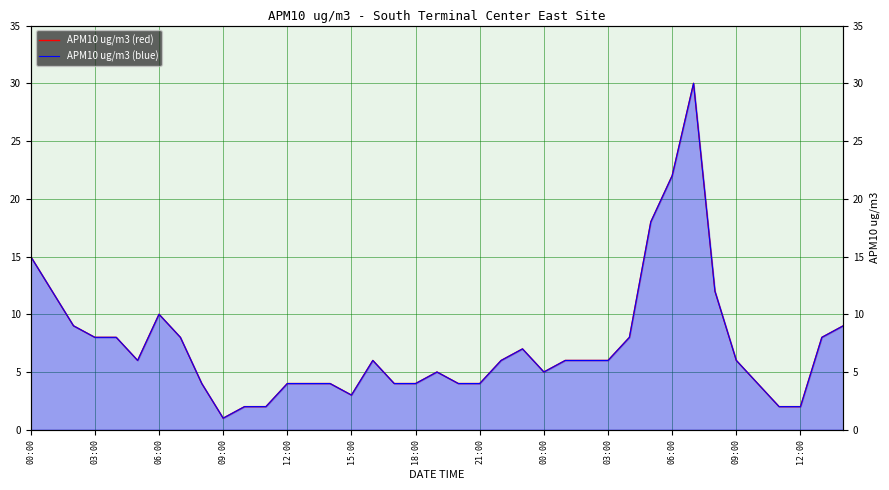

Is the value of APM10 ug/m3 (red) at 21:00 greater than the value of APM10 ug/m3 (blue) at 25?

Yes